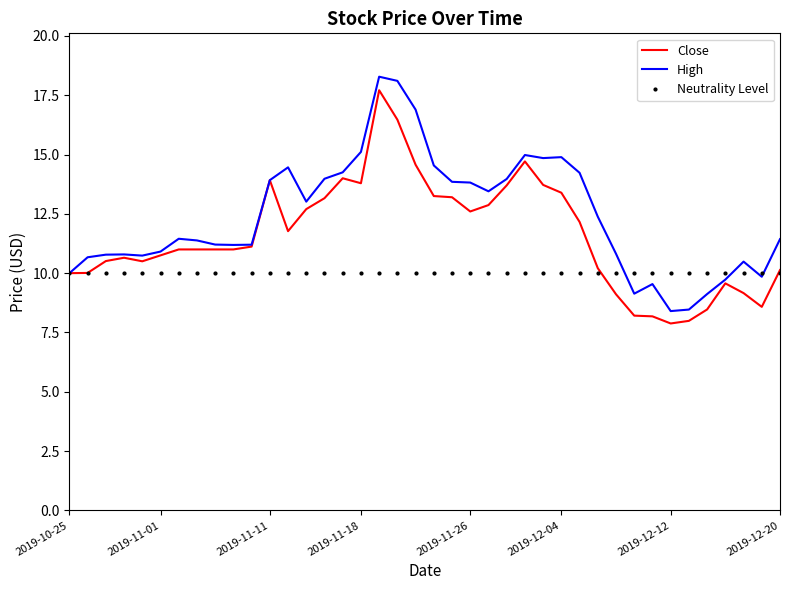

After their last crossing, which series has the higher values: High or Neutrality Level?

High